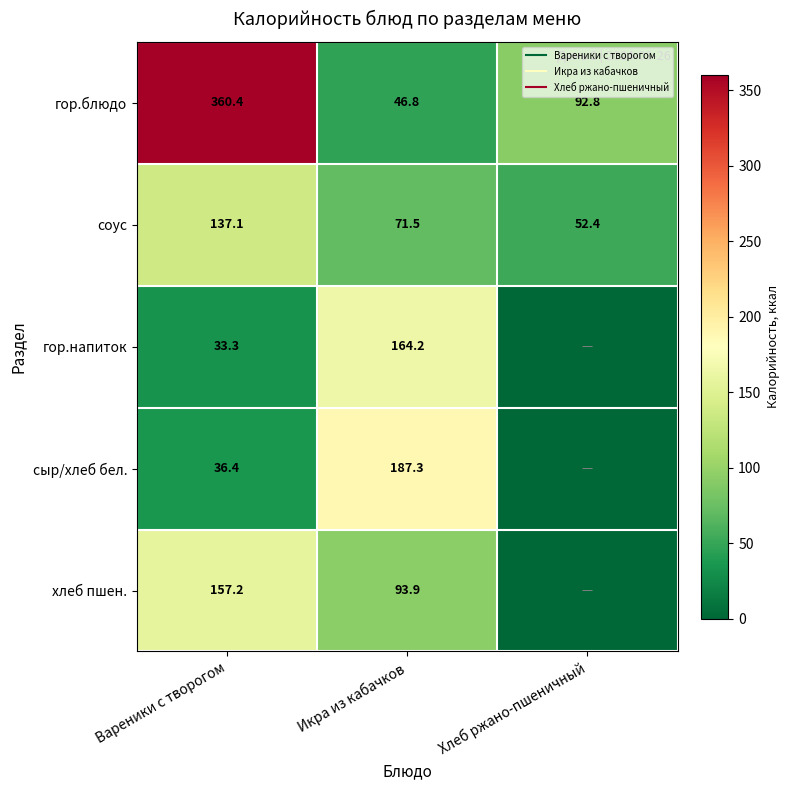

How many data points in сыр/хлеб бел. are above 36?

2